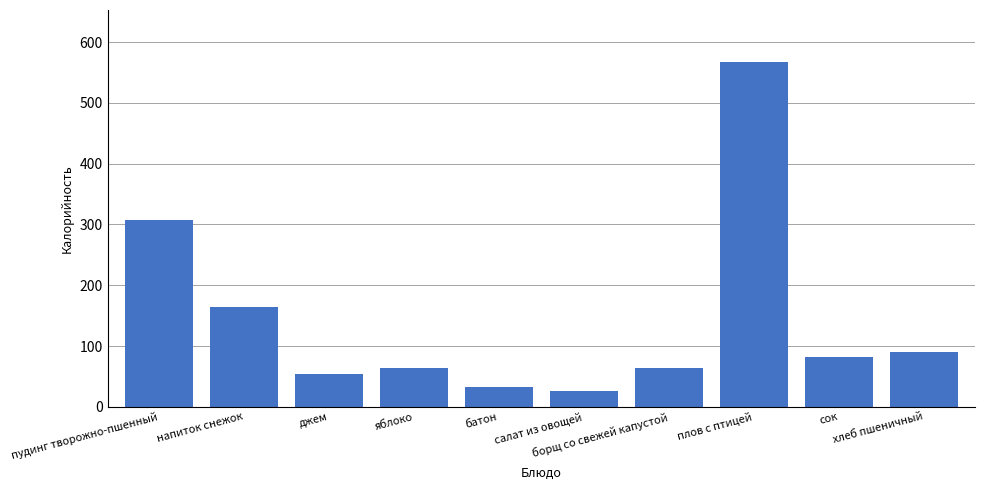

What position from the left is салат из овощей?

6